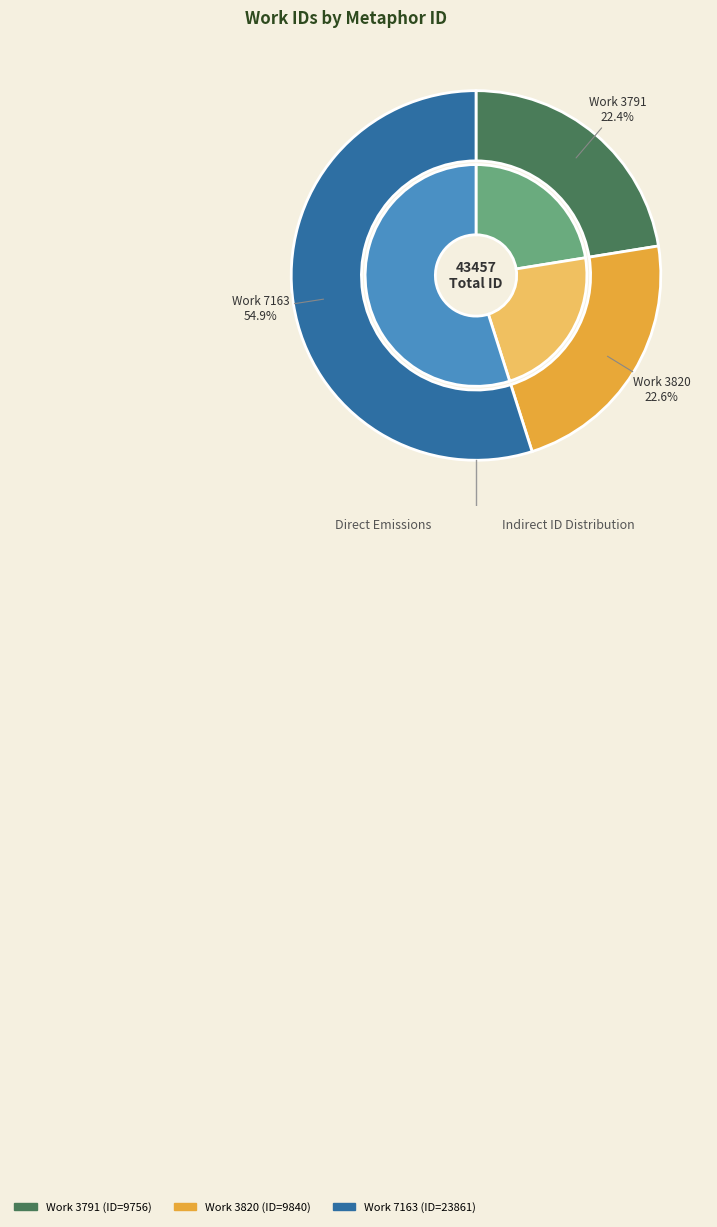

To the nearest percent, what portion does 3820 represent?

23%